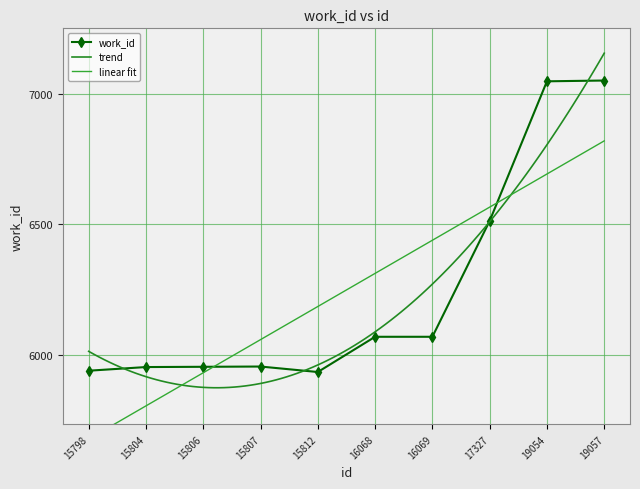

What value does the data have at 16069, to the nearest 100?

6100